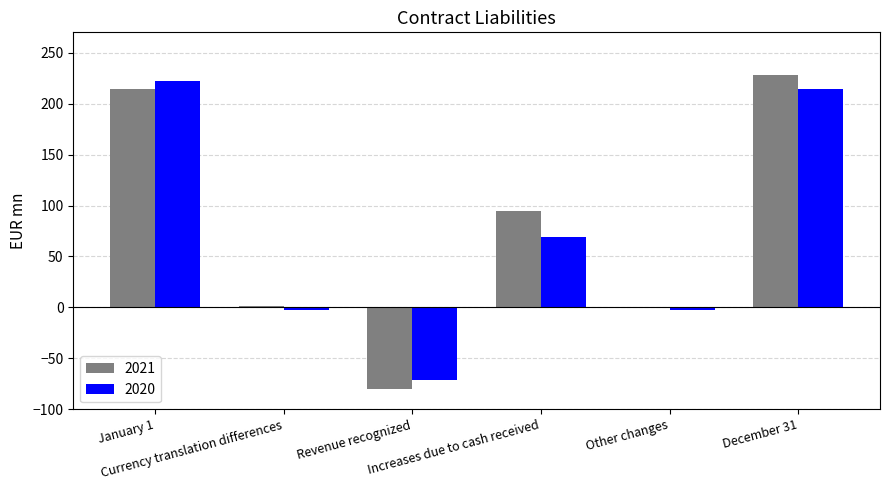

What is the highest value of the 2021 series?

228